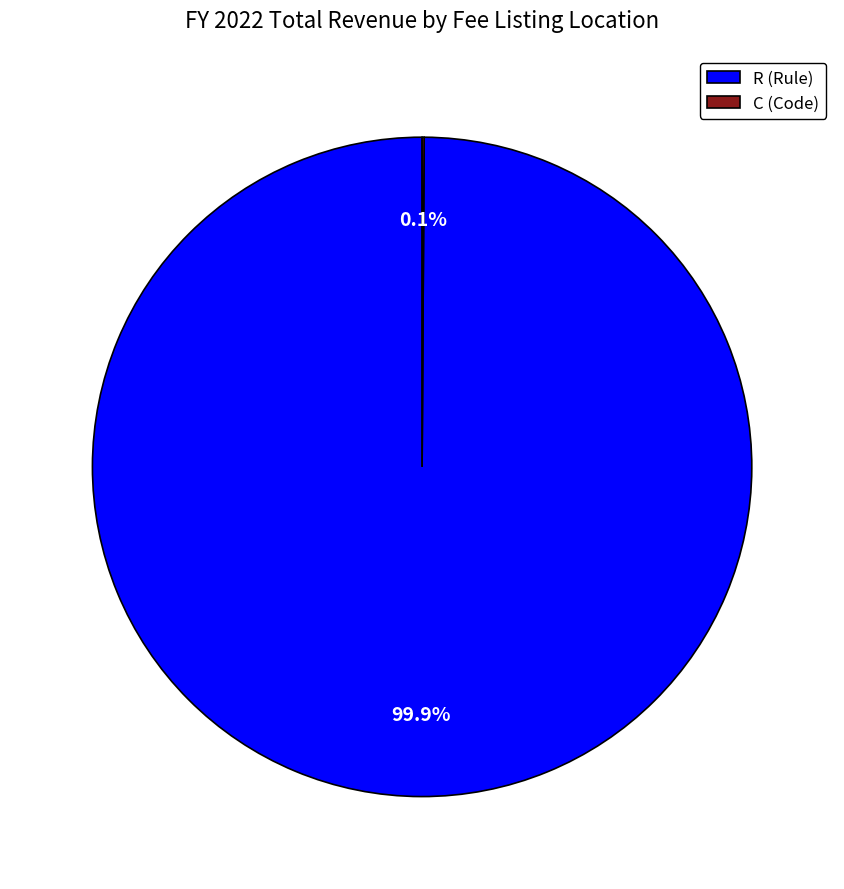

To the nearest percent, what is the difference between the largest and smallest slice percentages?

100%